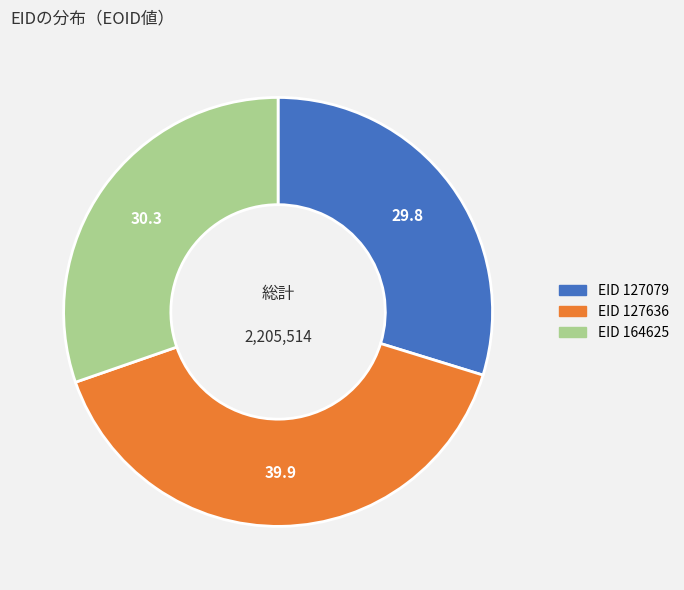

Does any single category account for the majority?

No